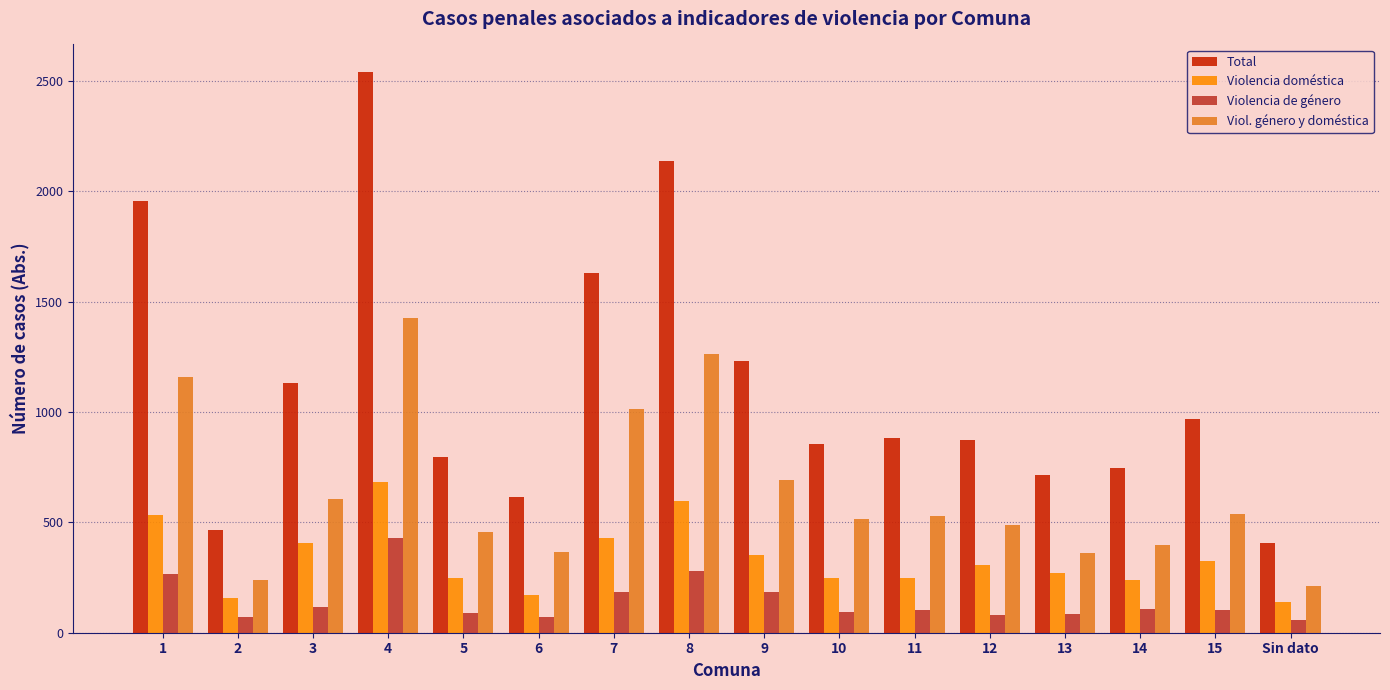

How many bars are there in total?

64